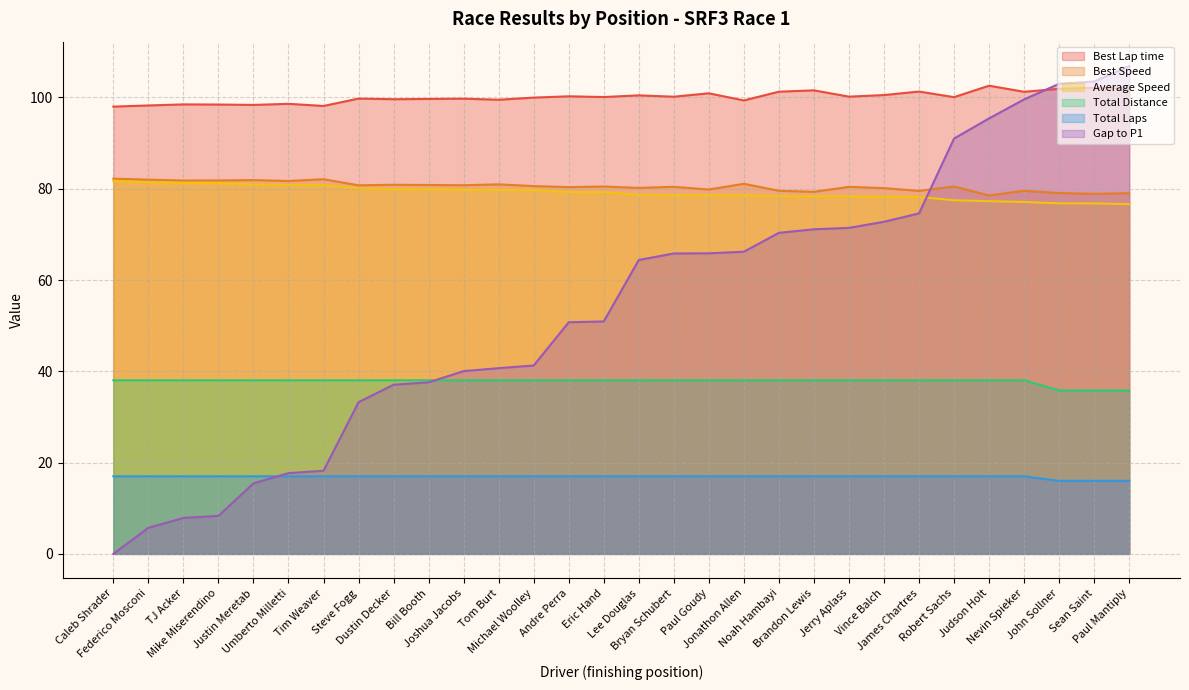

The Average Speed series shows 130.9 at Paul Goudy. True or false?

False